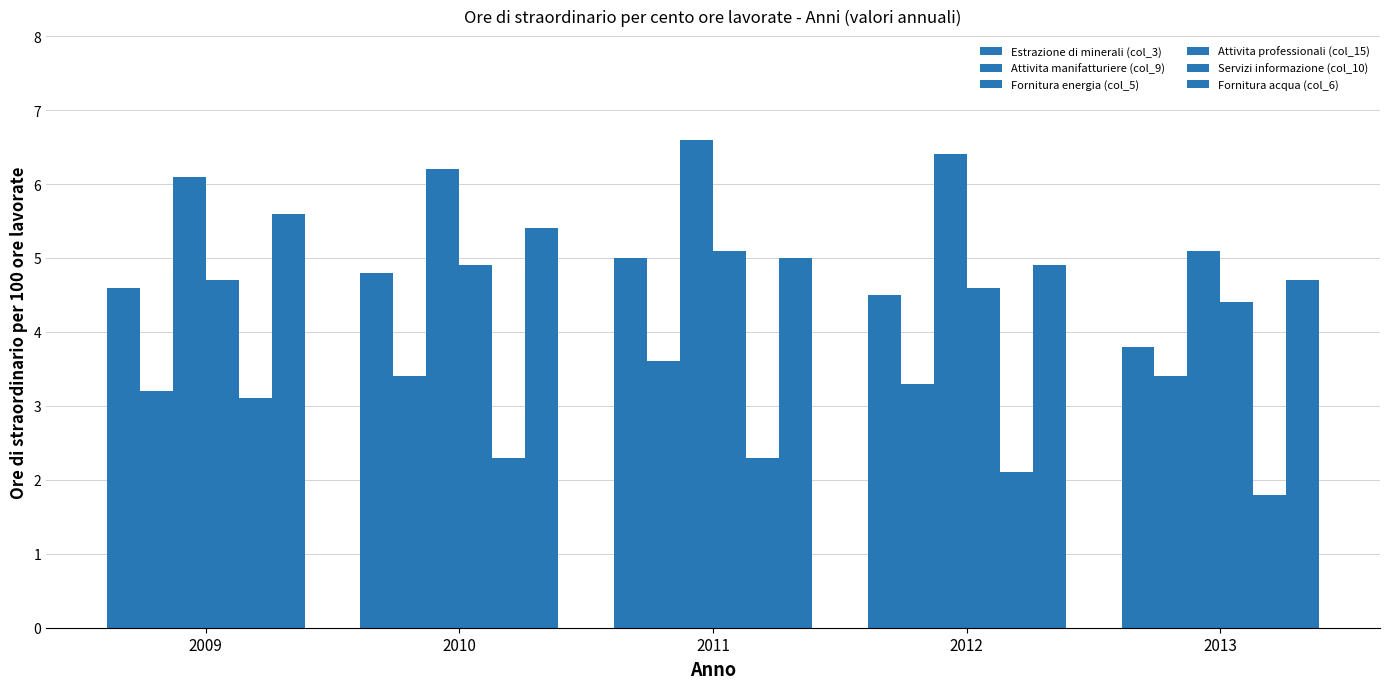

At which label is Fornitura energia (col_5) closest to 5?

2013